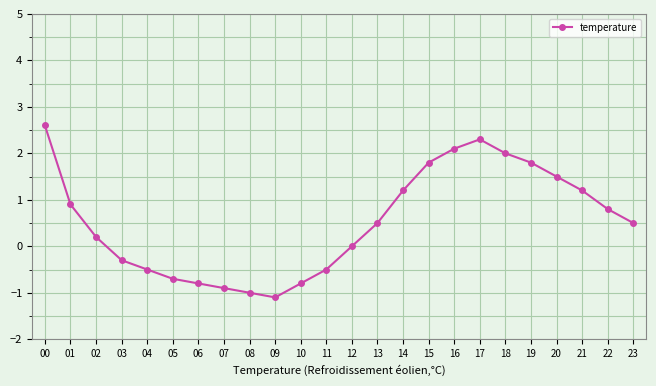

At which category does the data reach its first local peak?

17